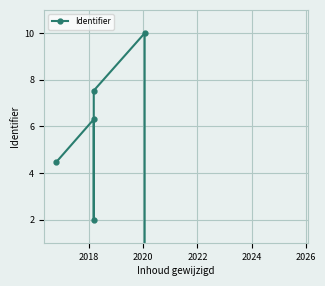

How many lines are shown in the chart?

1